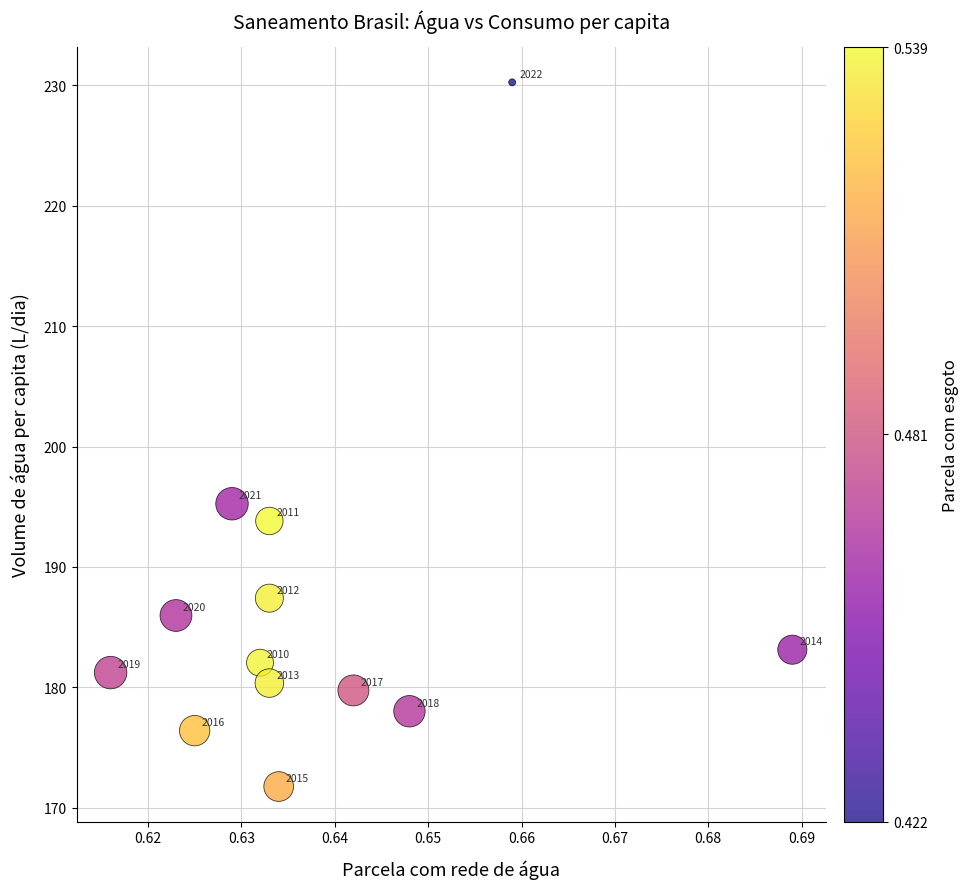

What is the range of Y values (max minus min)?

58.5